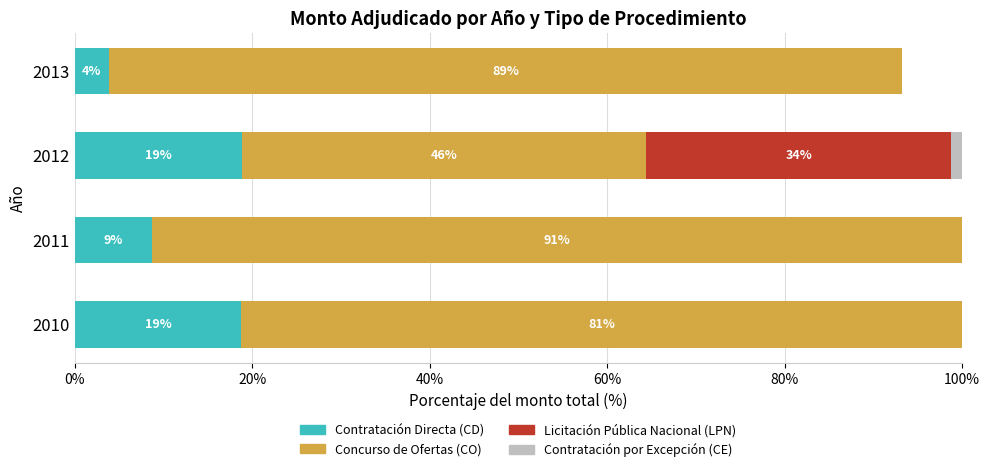

At how many categories does at least one series exceed 73?

3